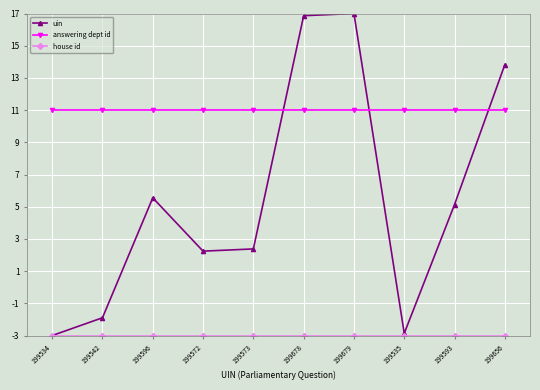

What is the total value across all series at 199656?

21.8